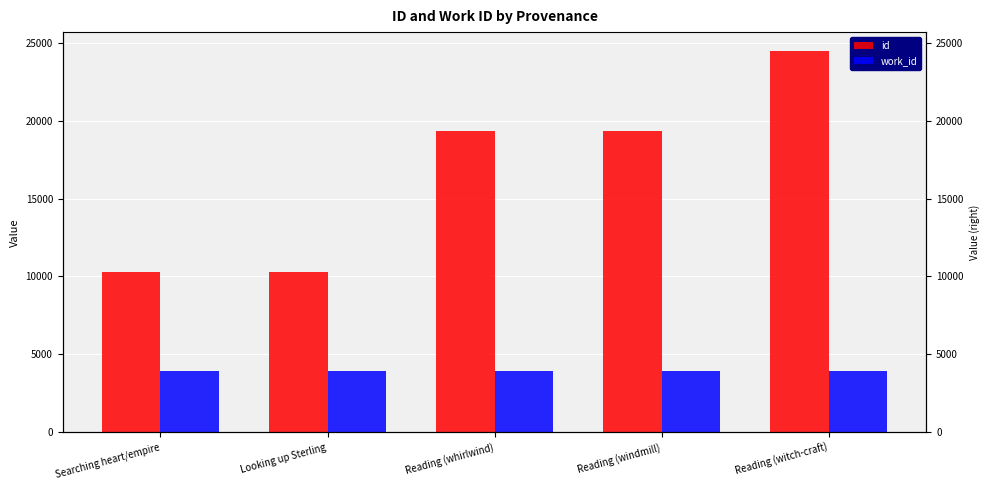

What is the total value across all series at Reading (witch-craft)?

28415